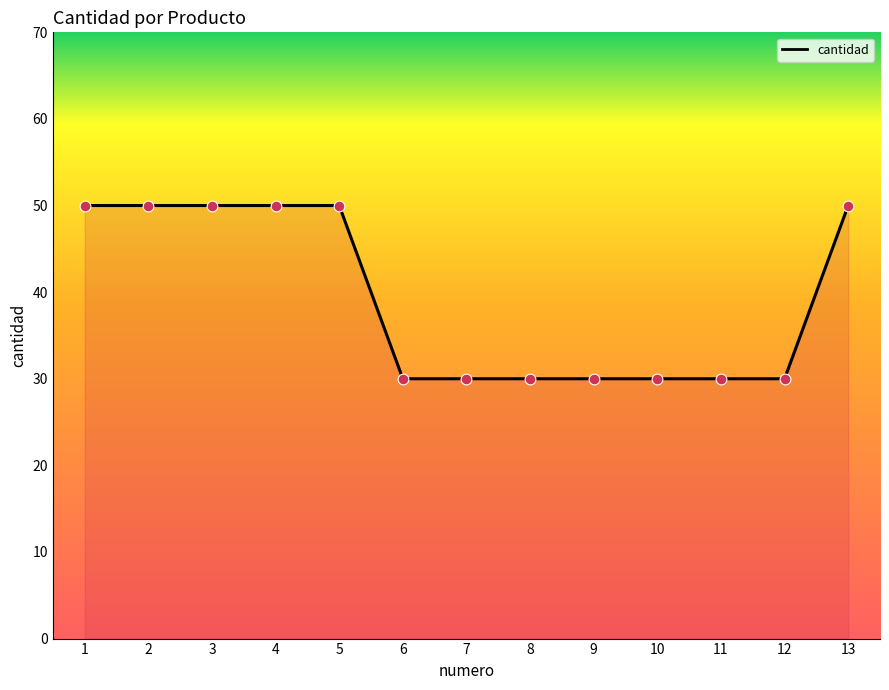

Between 1 and 4, which is larger?

1